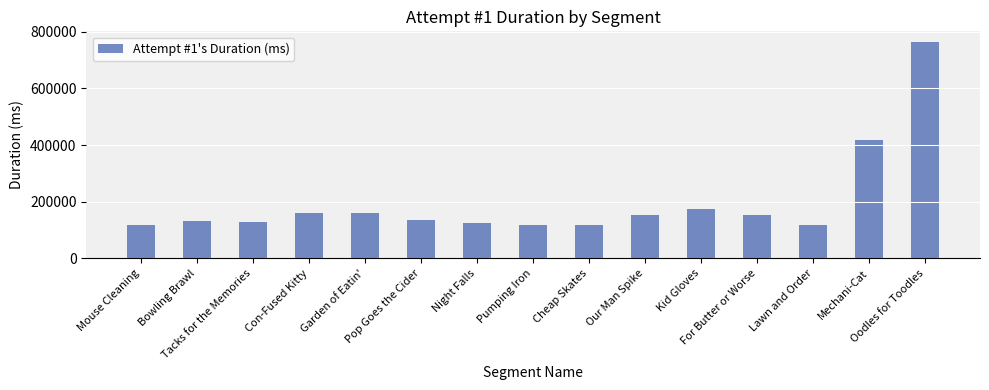

True or false: the data shows 29683 at Lawn and Order.

False